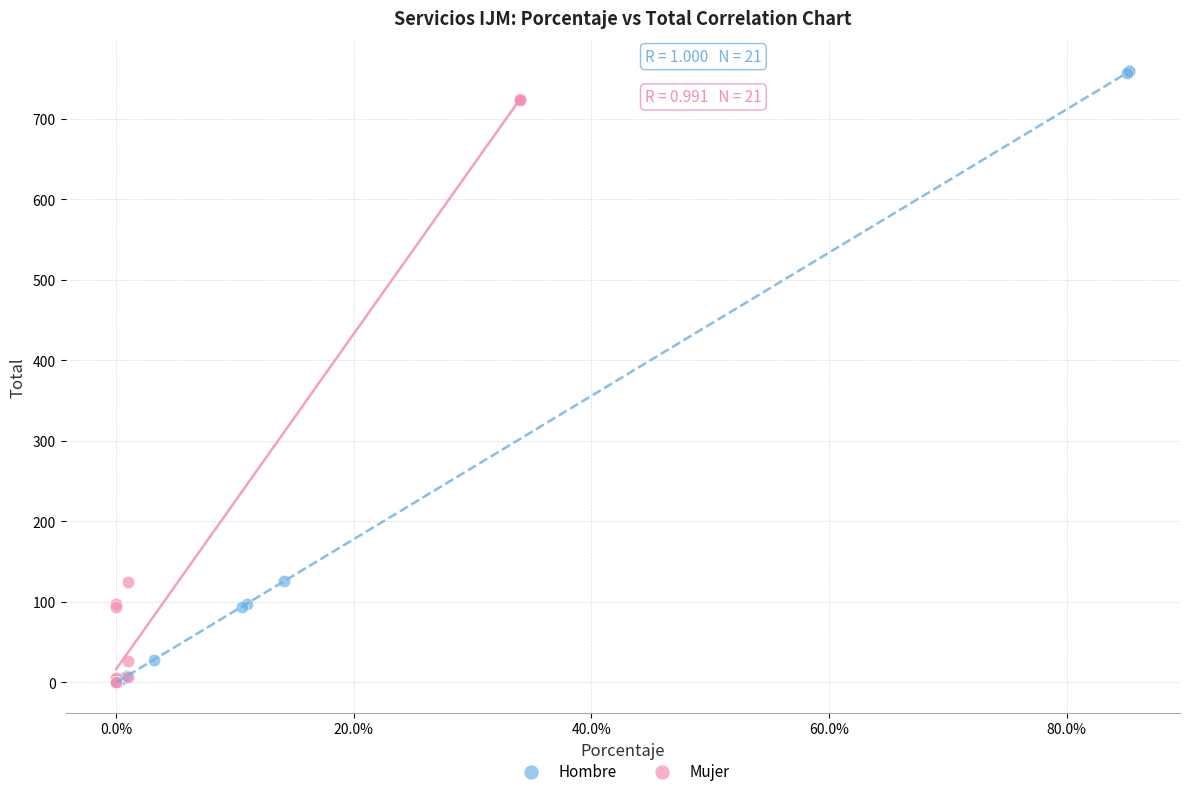

Which series has the widest spread of Y values?

Hombre